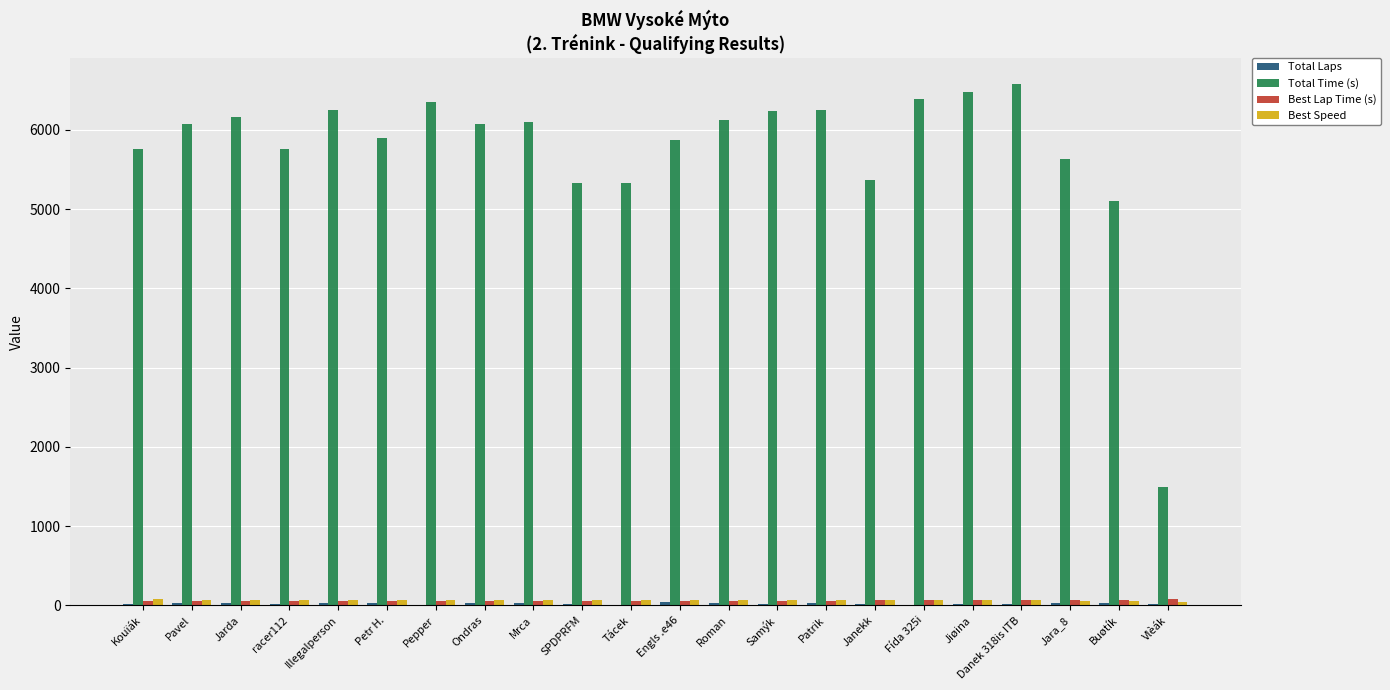

Which series has the largest total across all categories?

Total Time (s)